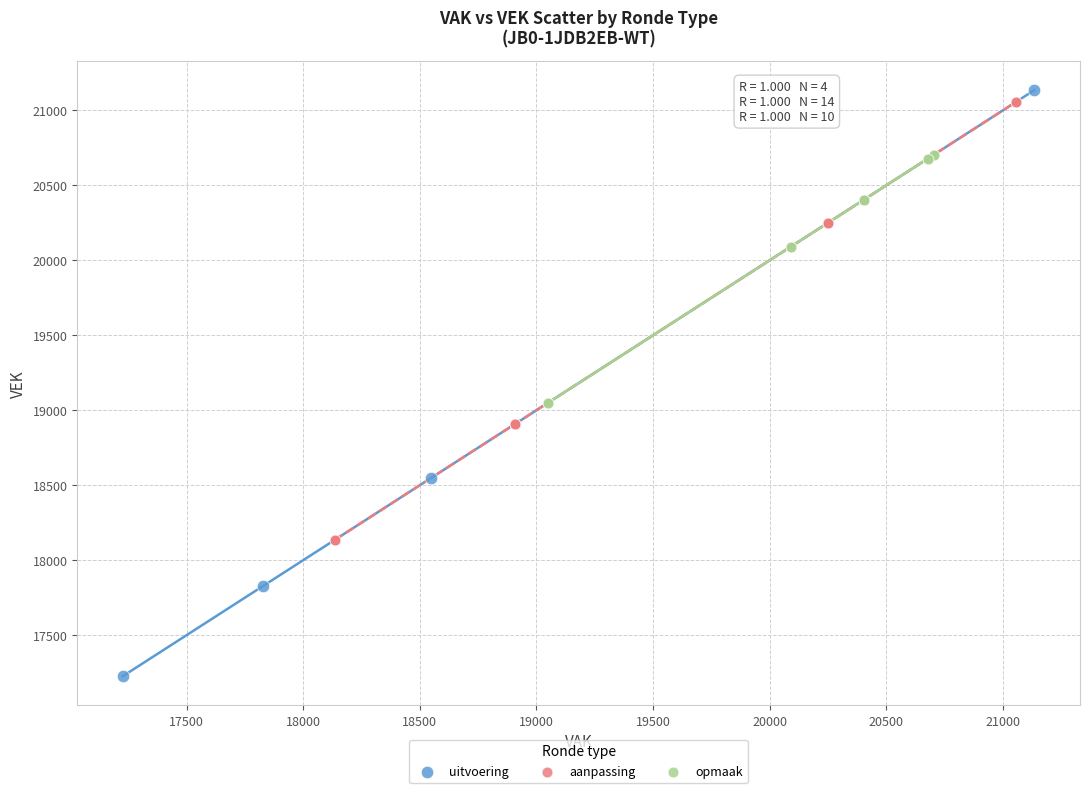

Which series has the largest Y range (max minus min)?

uitvoering